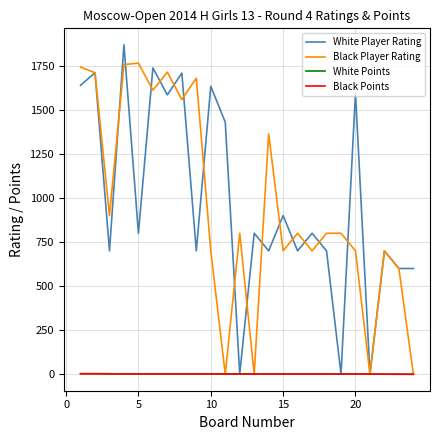

What is the greatest value displayed?

1869.0